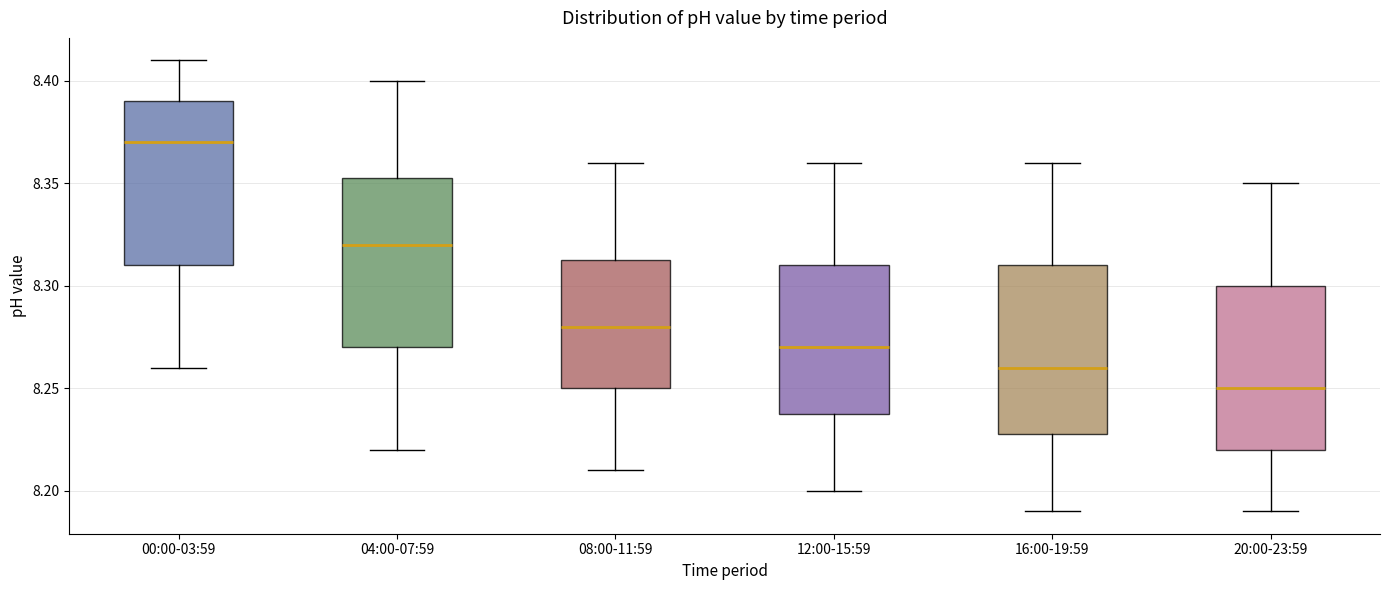

Reading left to right, transcribe this box plot: for each box, give where its median line is, the range the box spans, and where its two whiskers end, as read against the y-axis. The values are not printed on the chart, so give them approximately, as read against the axis.

00:00-03:59: median 8.370, box 8.310 to 8.390, whiskers 8.260 to 8.410
04:00-07:59: median 8.320, box 8.270 to 8.355, whiskers 8.220 to 8.400
08:00-11:59: median 8.280, box 8.250 to 8.315, whiskers 8.210 to 8.360
12:00-15:59: median 8.270, box 8.240 to 8.310, whiskers 8.200 to 8.360
16:00-19:59: median 8.260, box 8.230 to 8.310, whiskers 8.190 to 8.360
20:00-23:59: median 8.250, box 8.220 to 8.300, whiskers 8.190 to 8.350